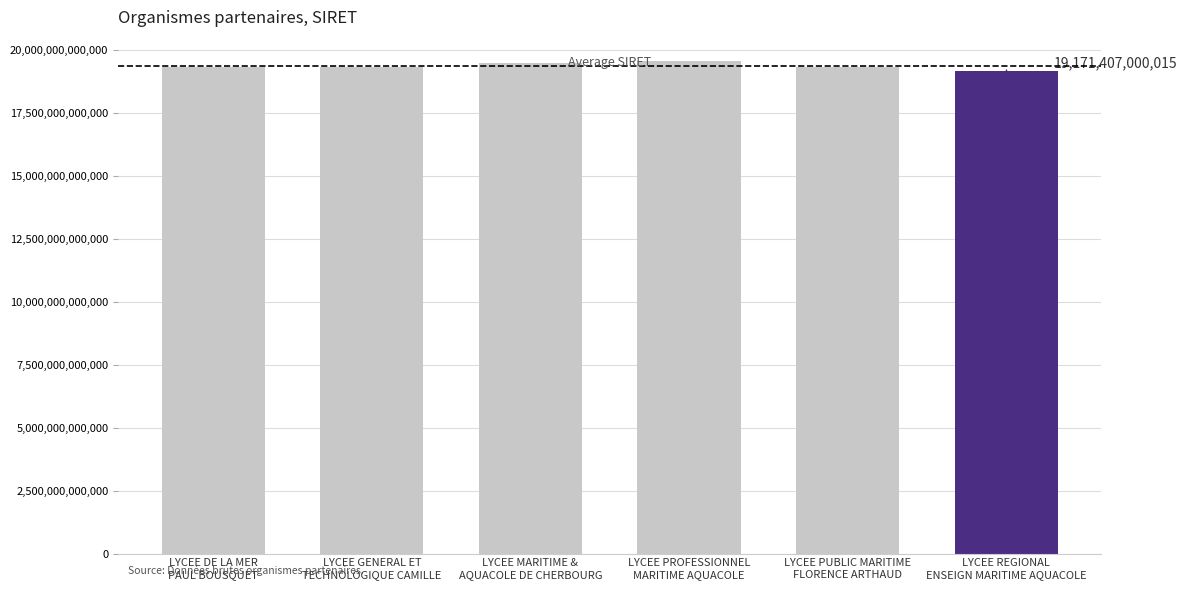

Reading left to right, transcribe all the data shown in this chart.

LYCEE DE LA MER
PAUL BOUSQUET=19341599900013	LYCEE GENERAL ET
TECHNOLOGIQUE CAMILLE=19330023300031	LYCEE MARITIME &
AQUACOLE DE CHERBOURG=19501861900013	LYCEE PROFESSIONNEL
MARITIME AQUACOLE=19561719600017	LYCEE PUBLIC MARITIME
FLORENCE ARTHAUD=19352473300022	LYCEE REGIONAL
ENSEIGN MARITIME AQUACOLE=19171407000015